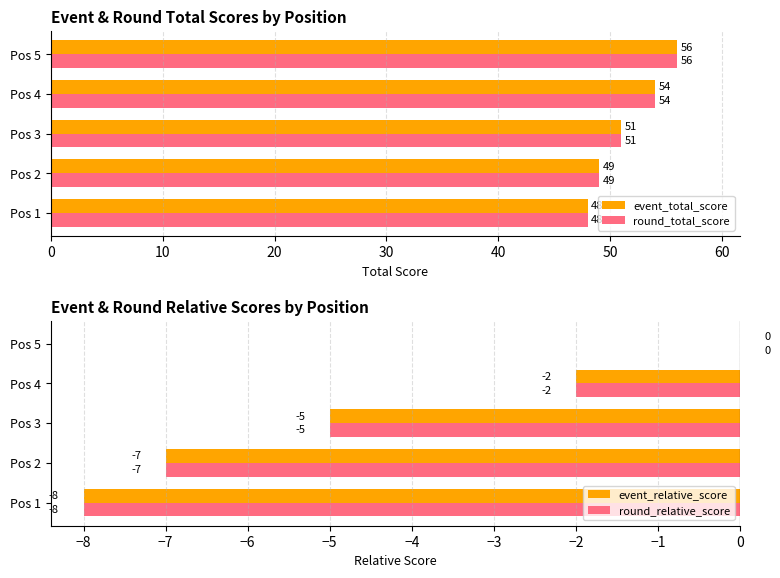

Which category has the lowest value in the event_total_score series?

Pos 1